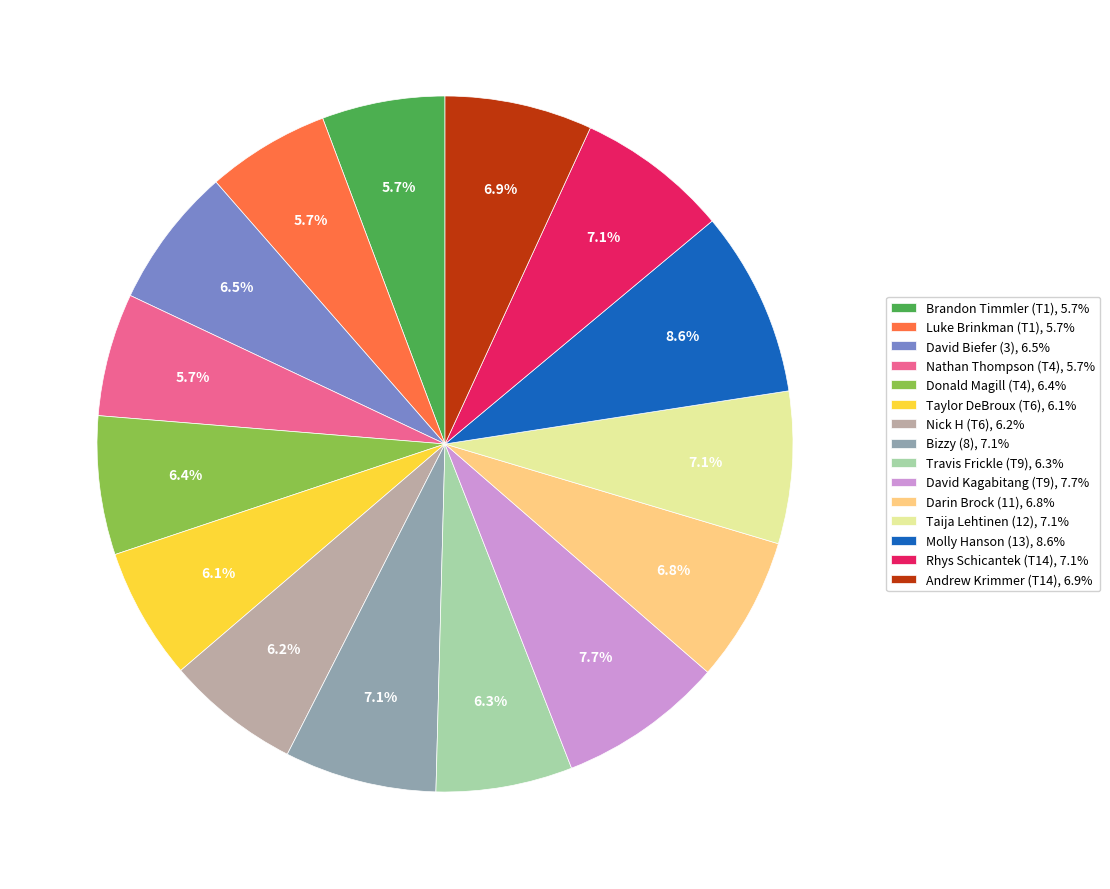

The Donald Magill (T4) slice represents 6% of the pie. True or false?

True